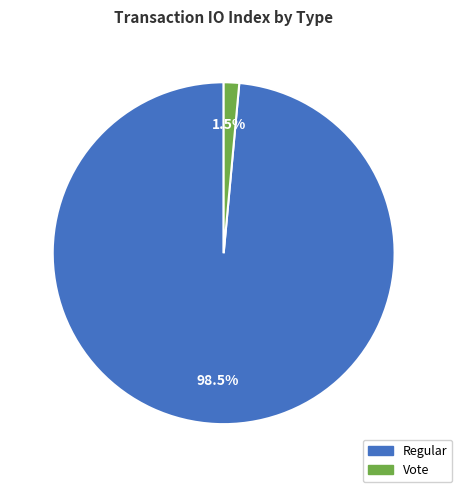

Is there any slice that represents more than half of the pie?

Yes